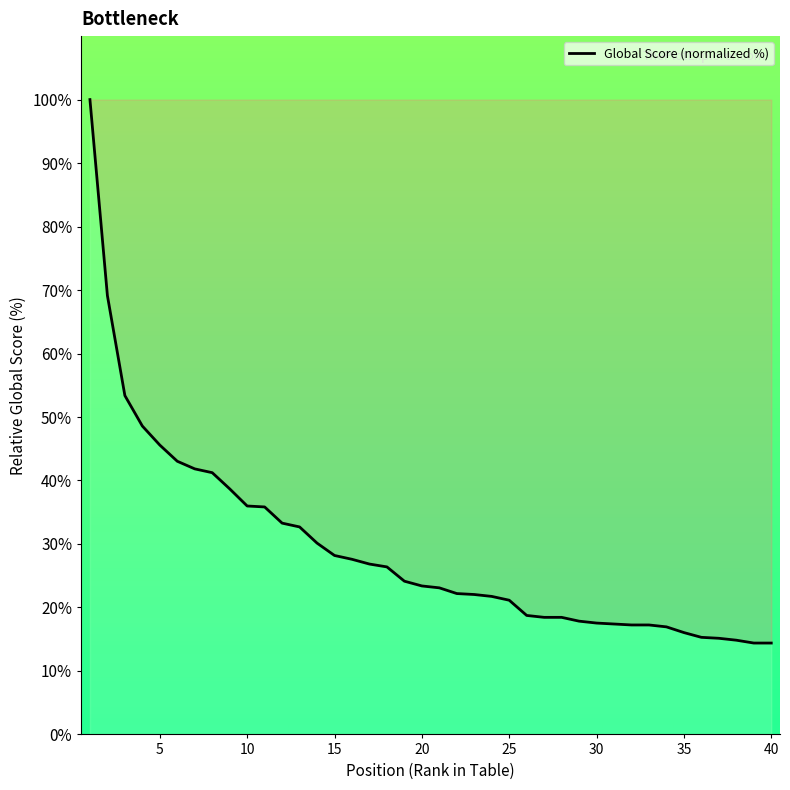

What is the smallest value displayed?

14.4